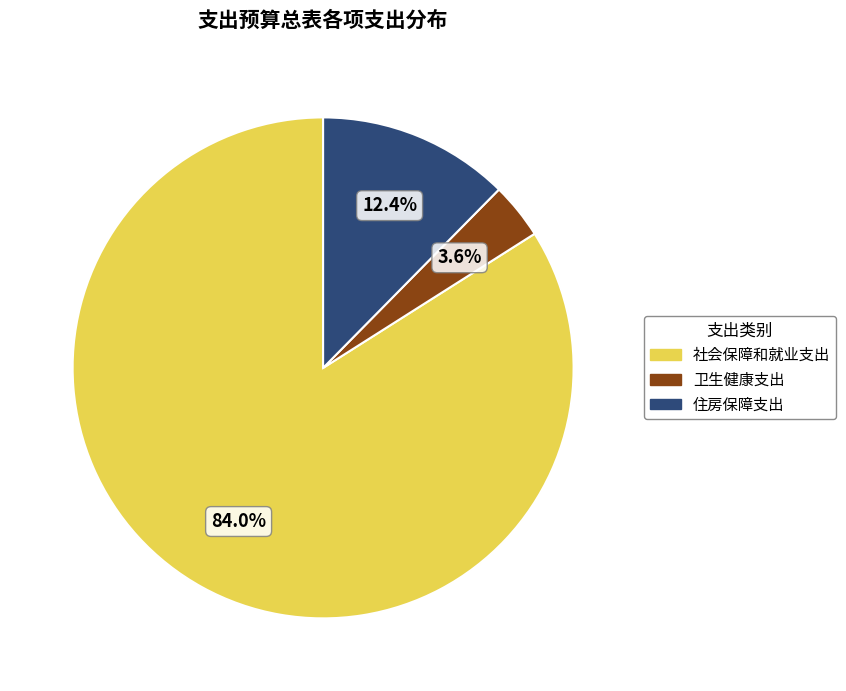

Between 卫生健康支出 and 住房保障支出, which is larger?

住房保障支出